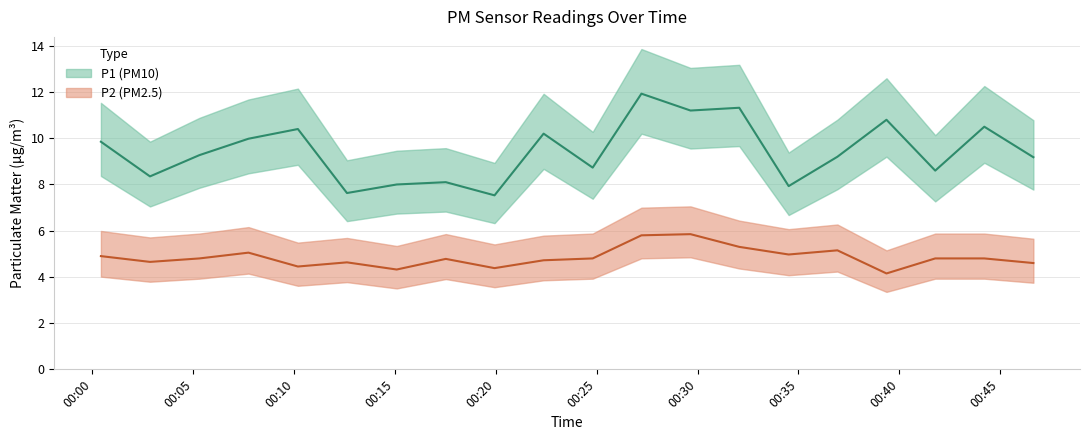

In P2, how many points are lower than both neighbors (excluding endpoints)?

6